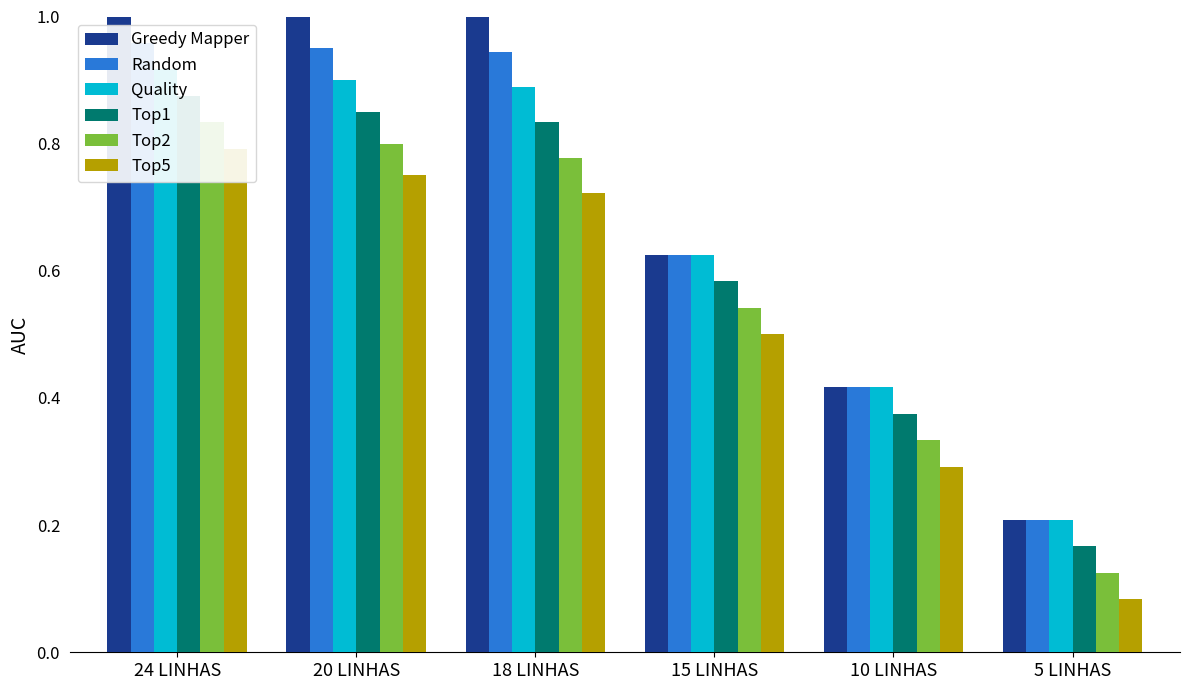

Reading left to right, extract all data points from this chart.

Greedy Mapper: 1.0	1.0	1.0	0.6	0.4	0.2
Random: 1.0	0.9	0.9	0.6	0.4	0.2
Quality: 0.9	0.9	0.9	0.6	0.4	0.2
Top1: 0.9	0.8	0.8	0.6	0.4	0.2
Top2: 0.8	0.8	0.8	0.5	0.3	0.1
Top5: 0.8	0.8	0.7	0.5	0.3	0.1